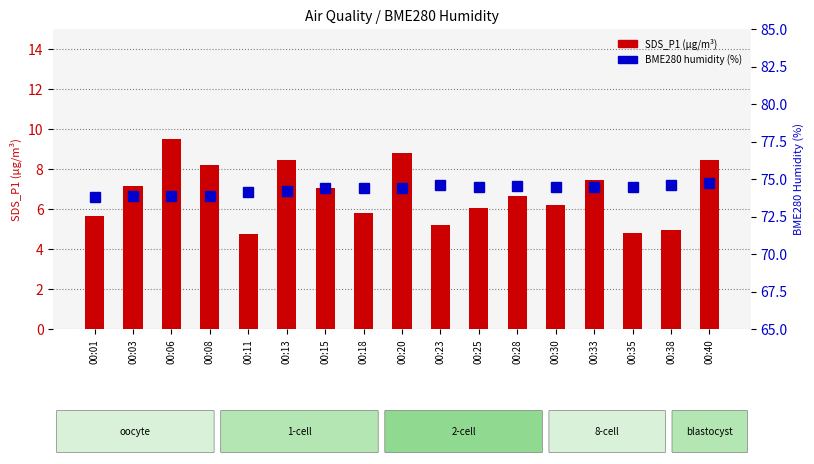

Between 00:23 and 00:38, which series saw the biggest shift?

SDS_P1